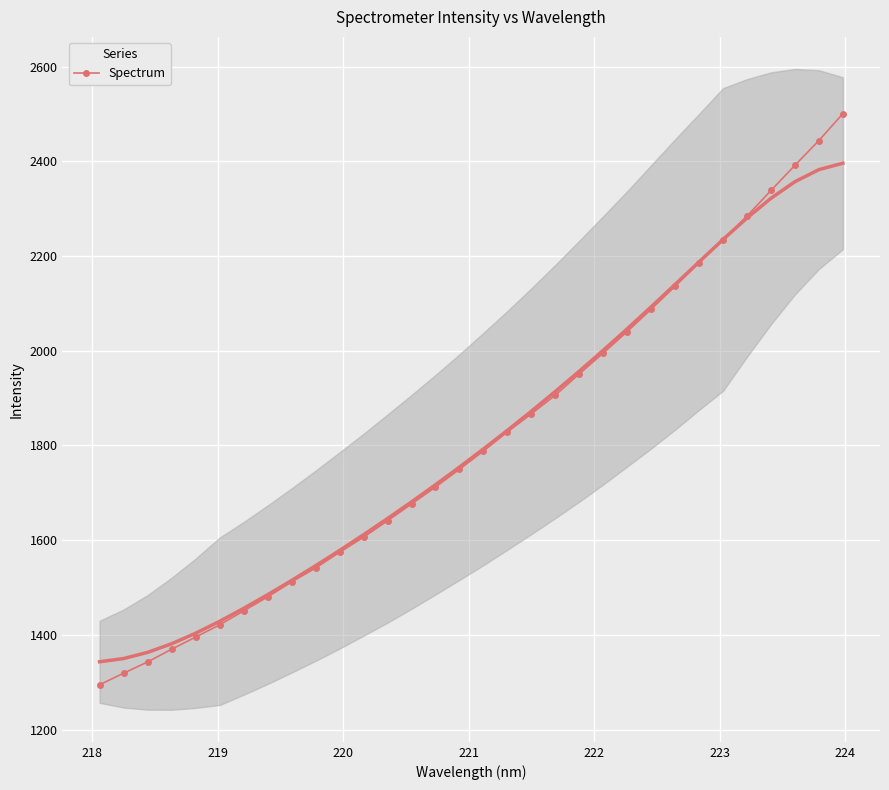

How many values in the Spectrum series exceed 1788?

16